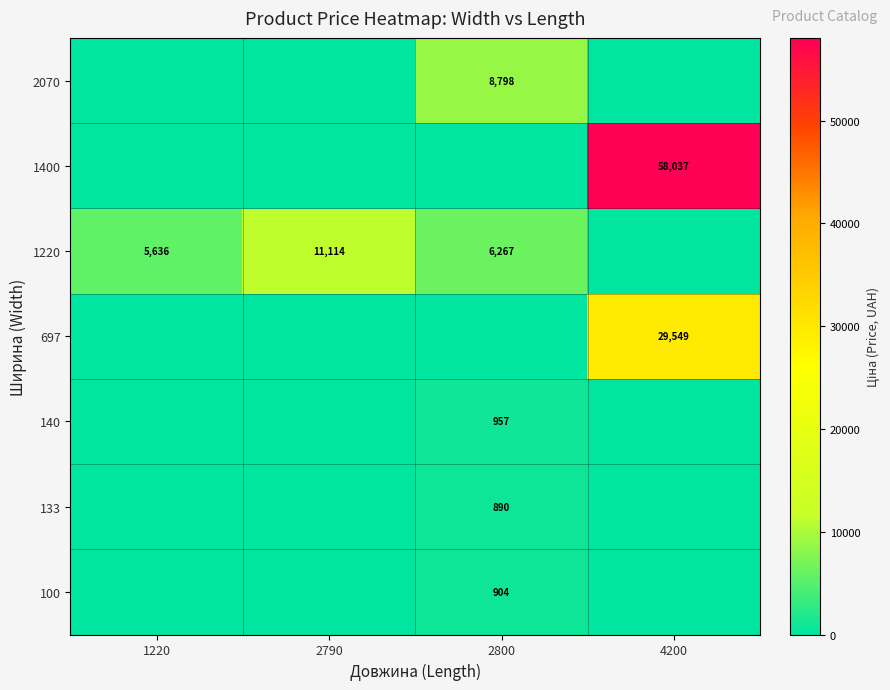

Is it true that 140 equals 957 at 2800?

True